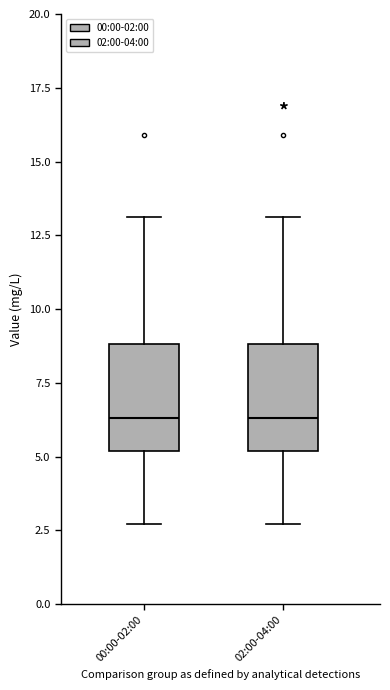

Reading left to right, read every box against the y-axis: the position of its median line, the range the box covers, and the ends of its whiskers. The values are not printed on the chart, so give them approximately, as read against the axis.

00:00-02:00: median 6.5, box 5.0 to 9.0, whiskers 2.5 to 13.0
02:00-04:00: median 6.5, box 5.0 to 9.0, whiskers 2.5 to 13.0